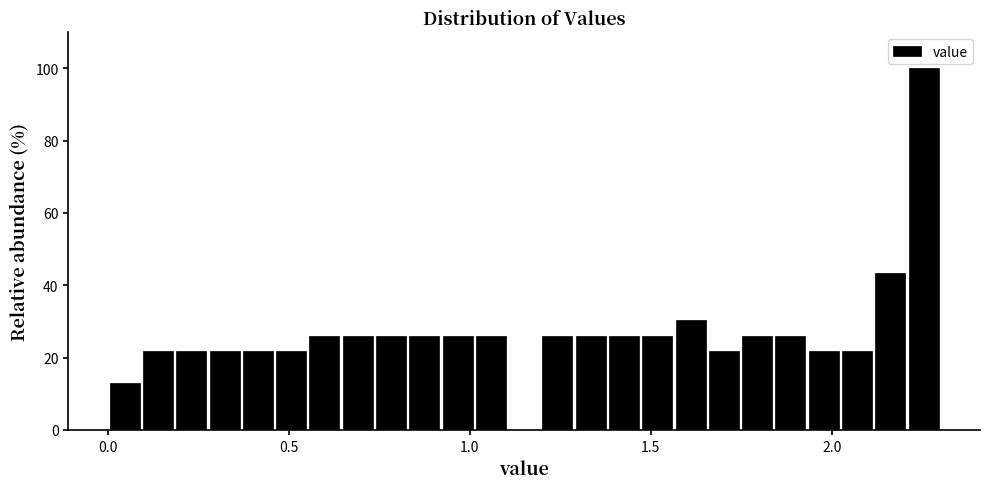

Around what value on the x-axis is the tallest bar? Give the approximate position of its centre, as read against the axis.

2.25